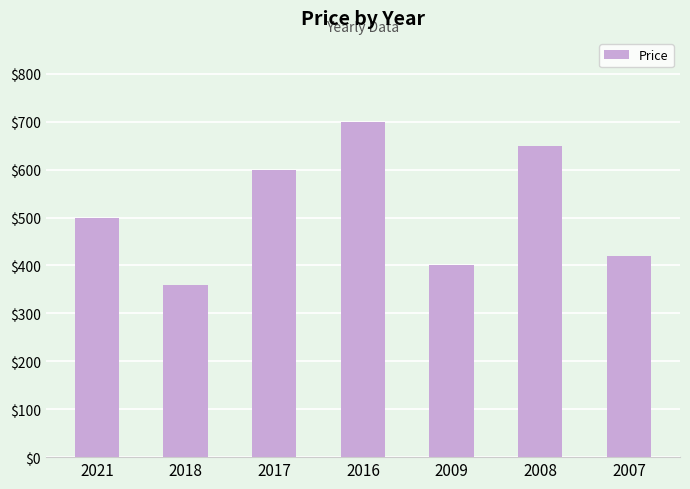

List the labels in order of value, largest first.

2016, 2008, 2017, 2021, 2007, 2009, 2018